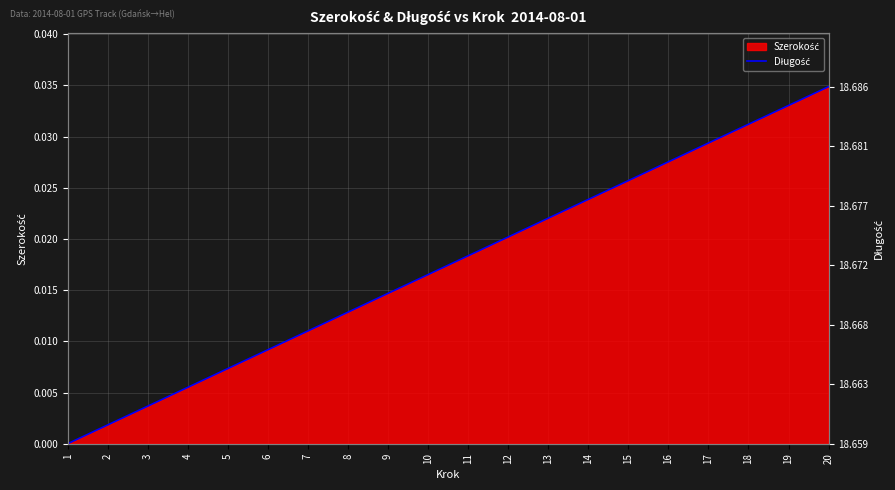

Does the chart display data point markers on the line(s)?

No